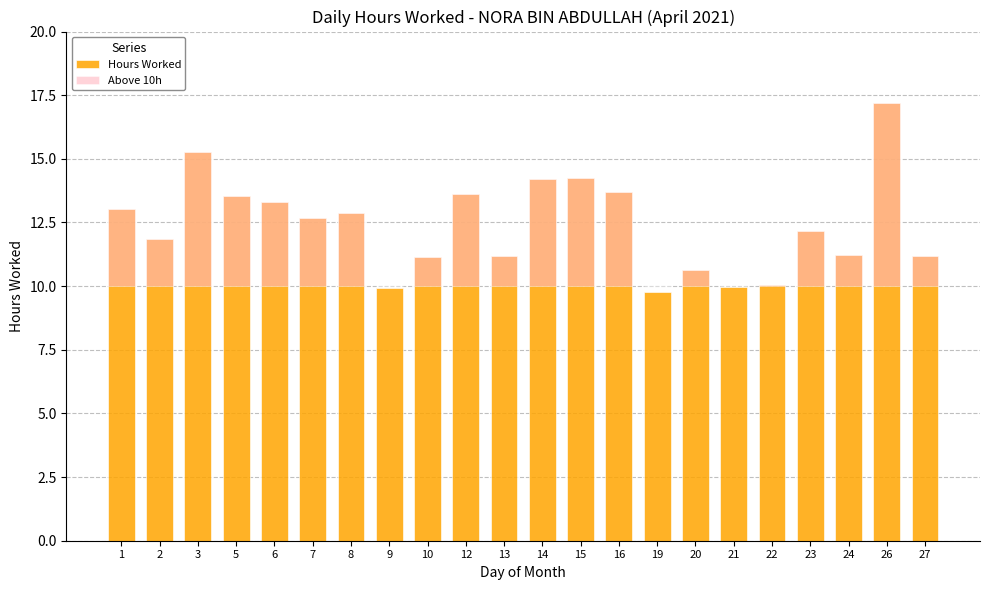

Which category has the lowest value in the Hours Worked series?

19